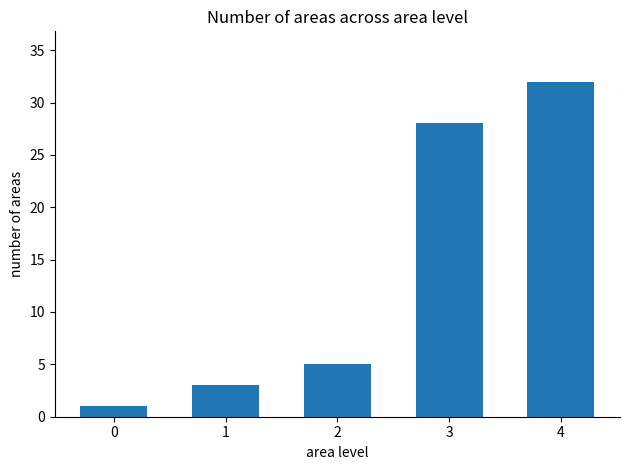

True or false: the data shows 32 at 4.

True